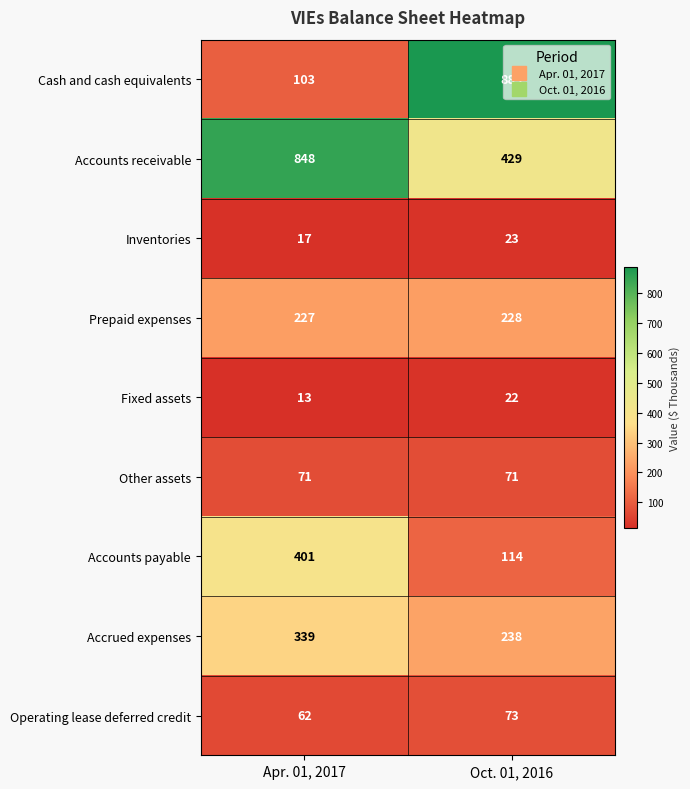

At which category is the sum across all series the highest?

Oct. 01, 2016